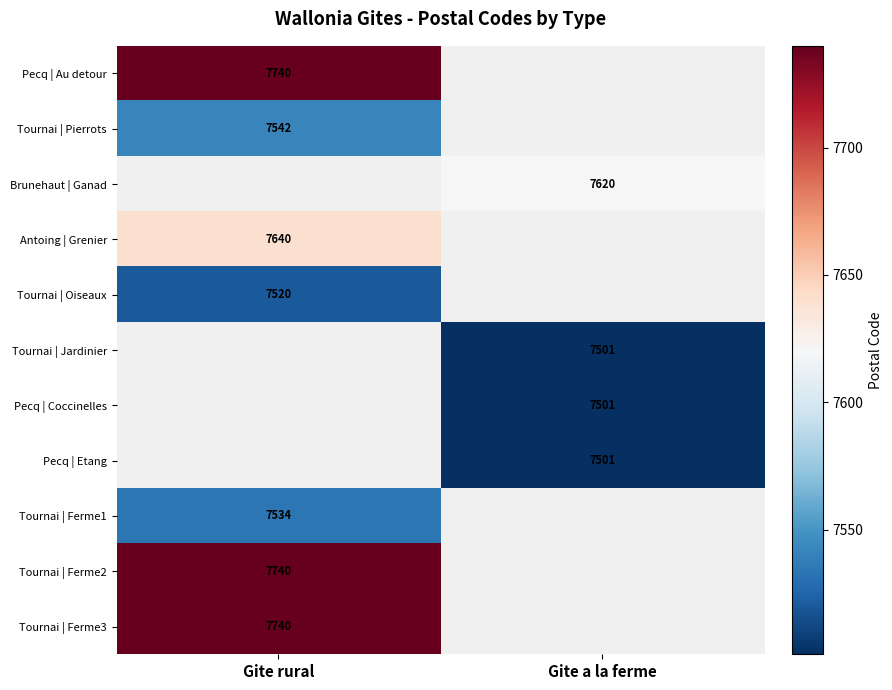

Is the value of Tournai | Ferme1 at Gite rural greater than the value of Pecq | Etang at Gite a la ferme?

Yes